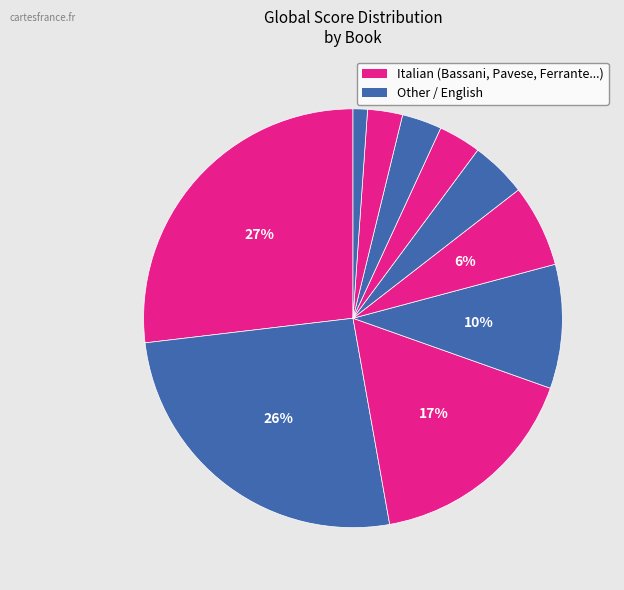

Count the number of slices in the pie.

10